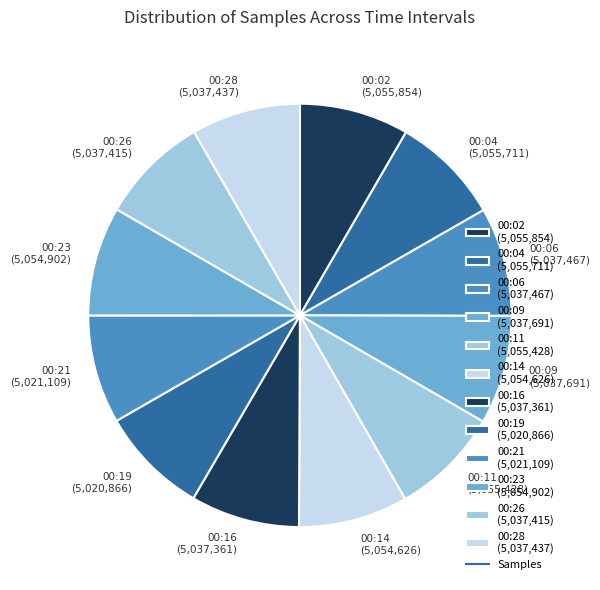

Is it true that 00:19 is 8% of the pie?

True